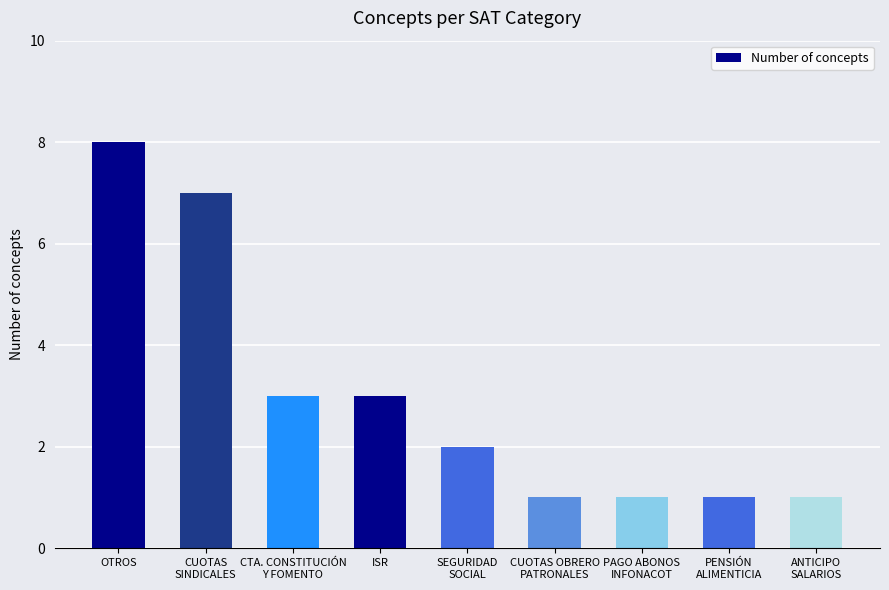

Count the number of data series in this chart.

1